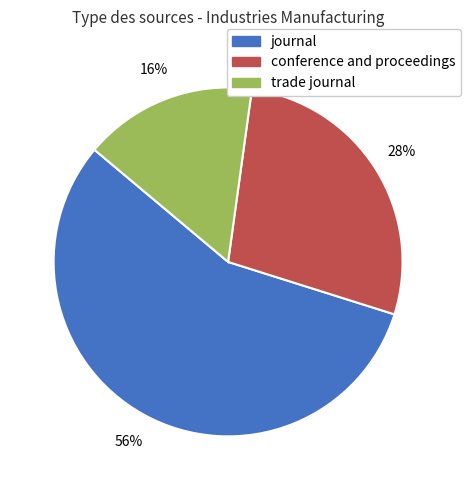

Count the number of slices in the pie.

3